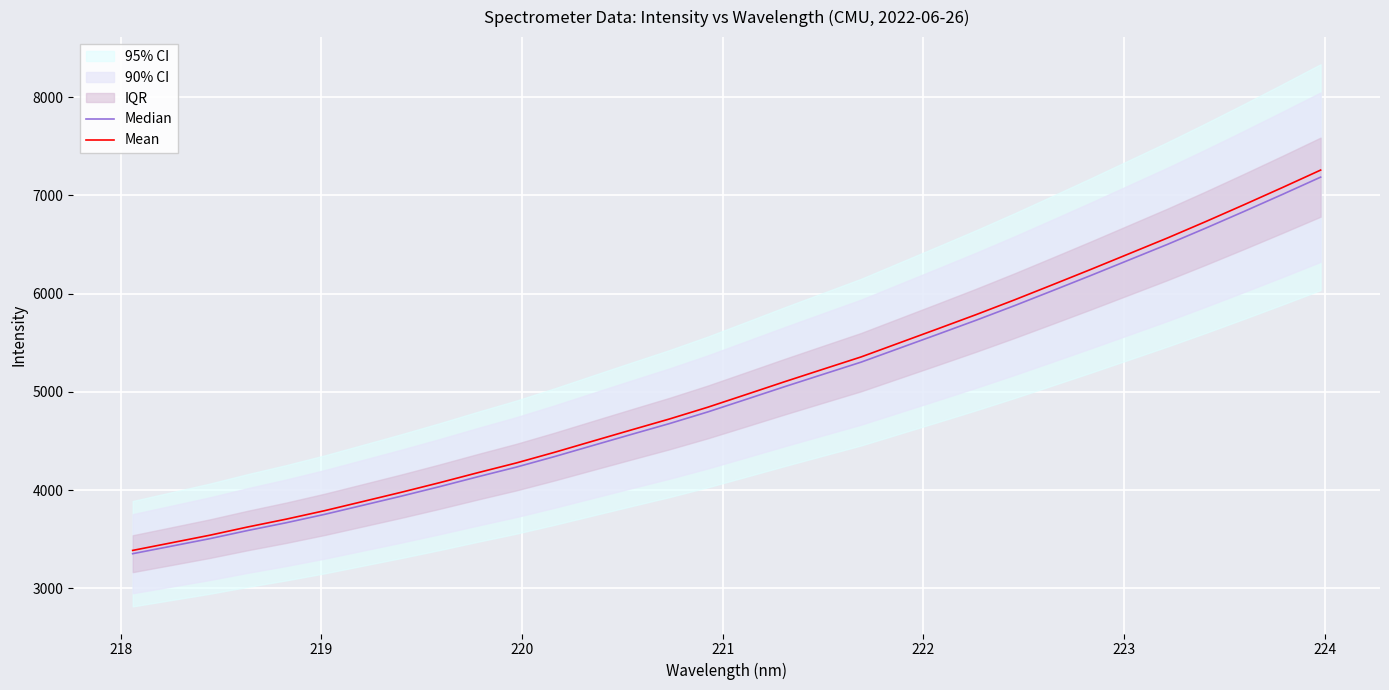

At how many categories does at least one series exceed 6234?

7